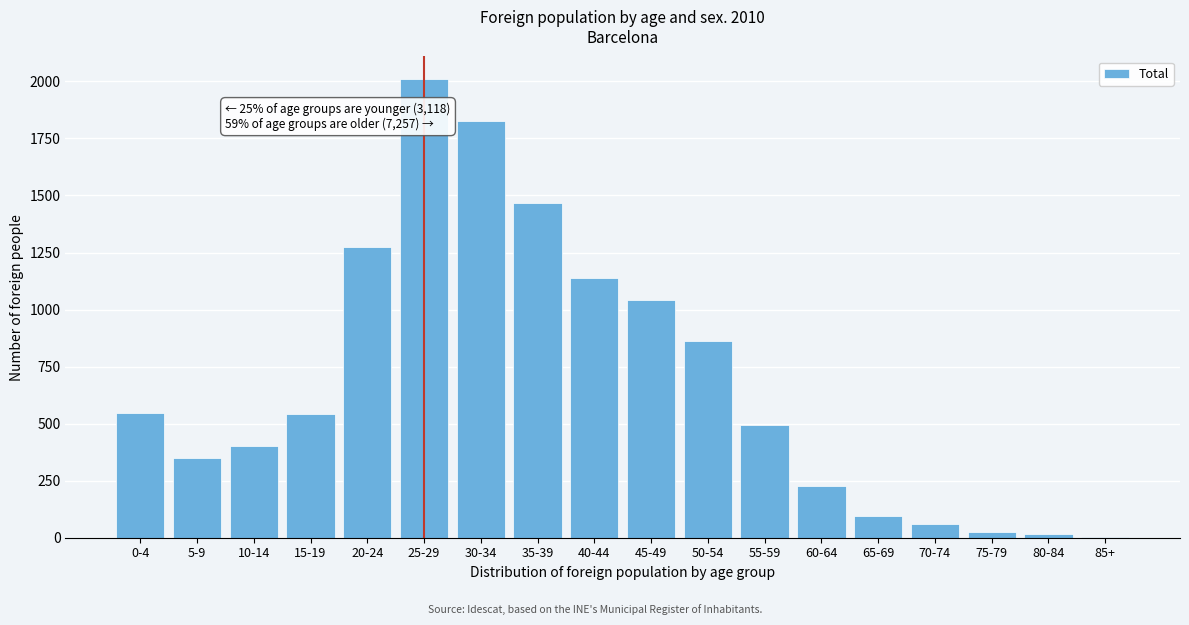

At which label is the value closest to 1006?

45-49